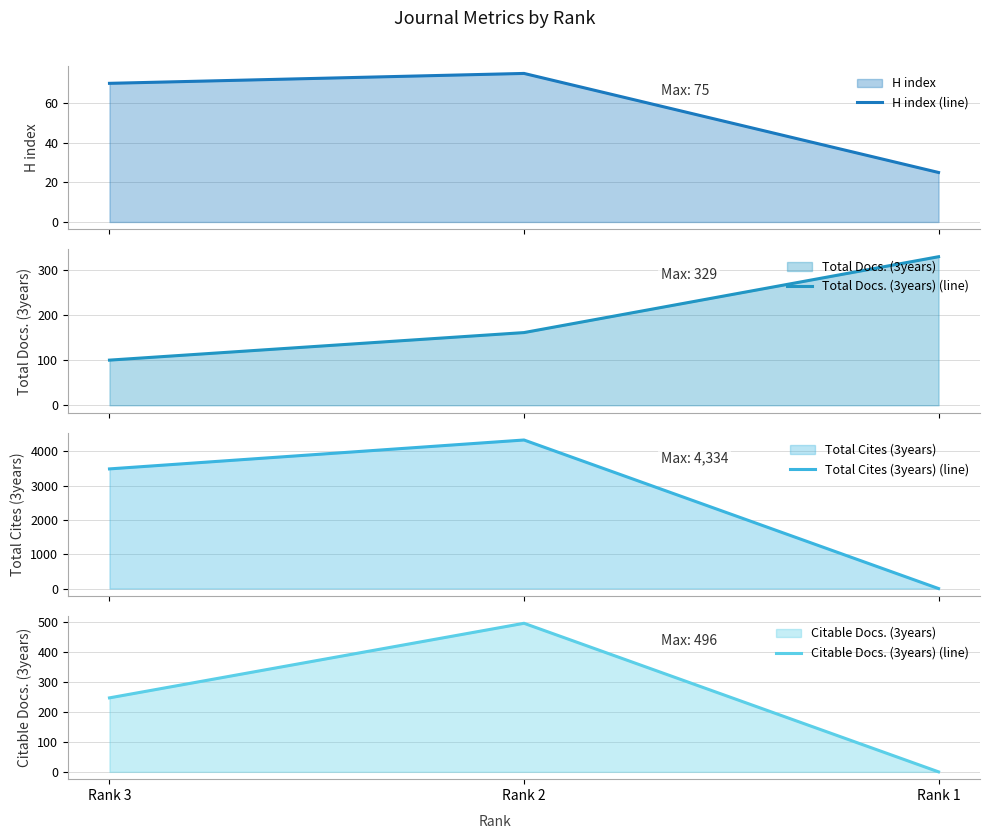

At how many categories does at least one series exceed 2794?

2